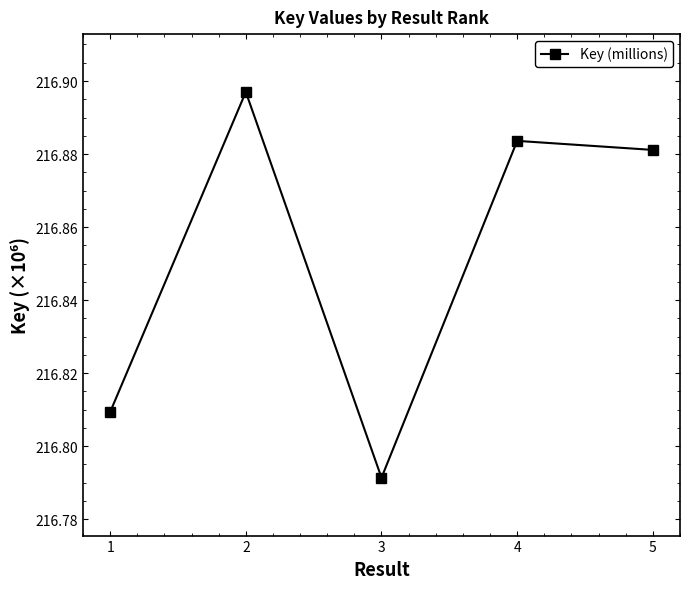

Rank the categories by value from highest to lowest.

2, 4, 5, 1, 3